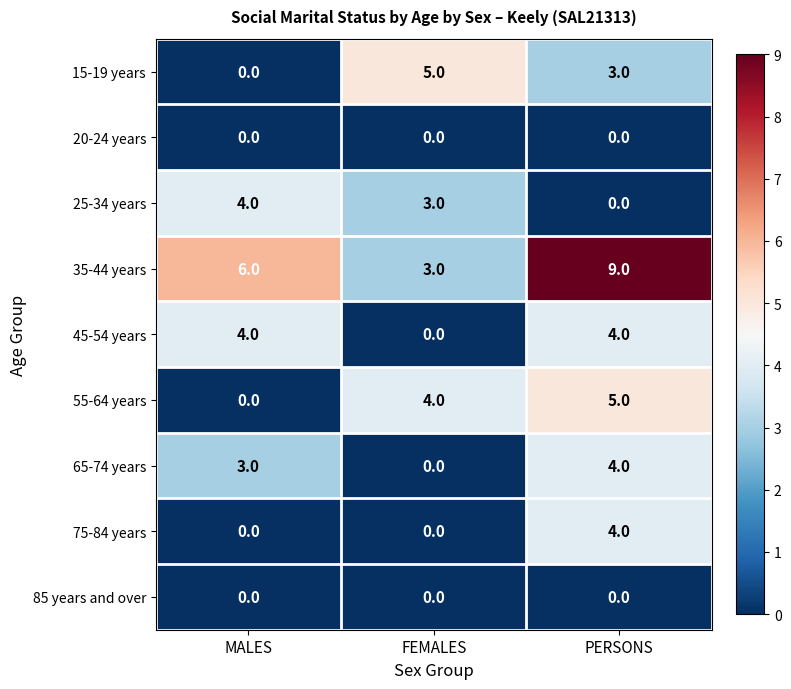

How many 55-64 years values are between 0 and 5?

3